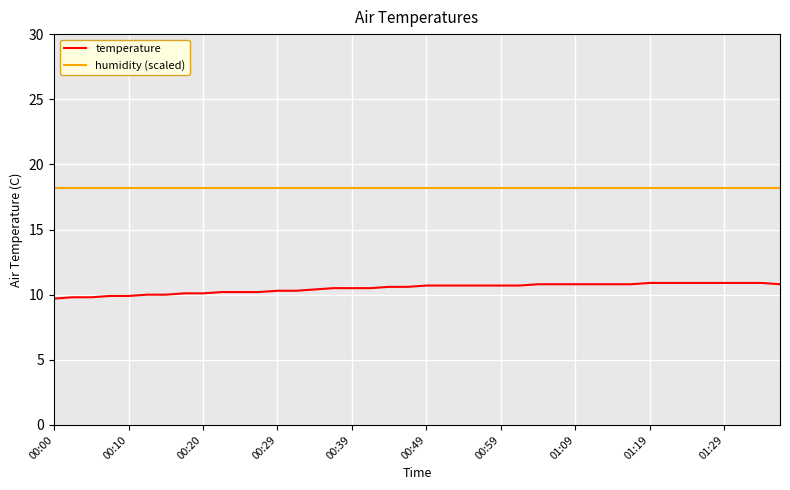

Which series has the largest total across all categories?

humidity (scaled)